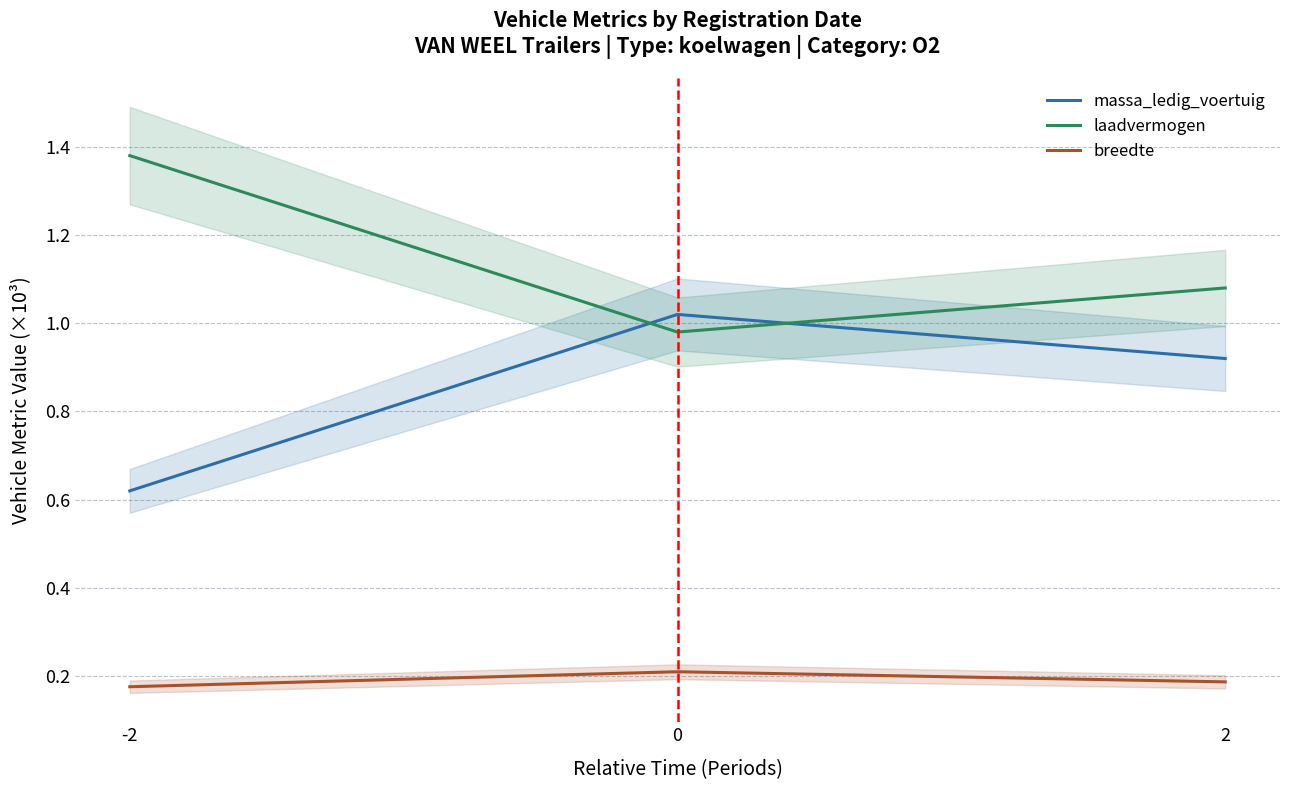

What is the value of the breedte point at the 1st from the left?

0.2